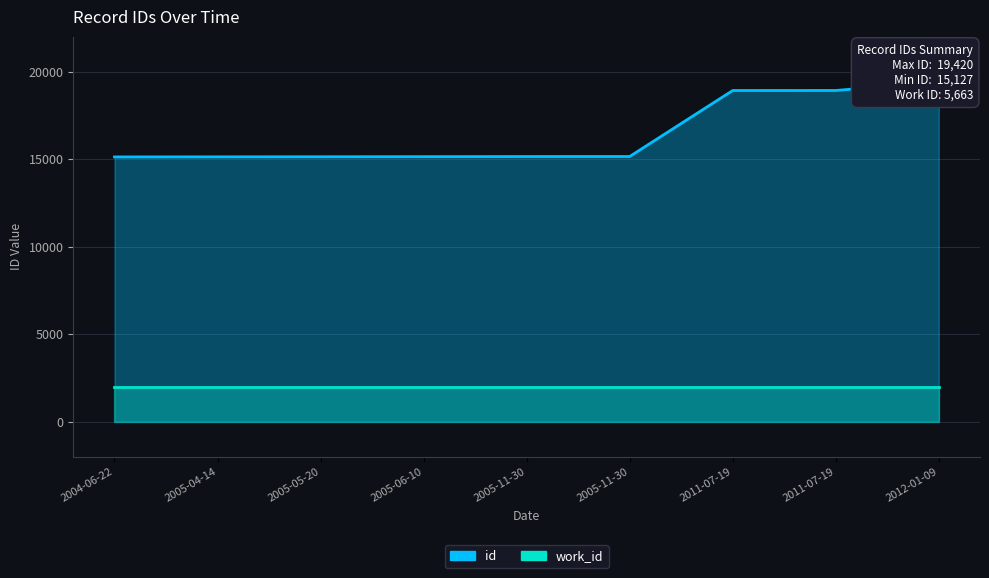

What is the label of the 3rd point from the left?

2005-05-20